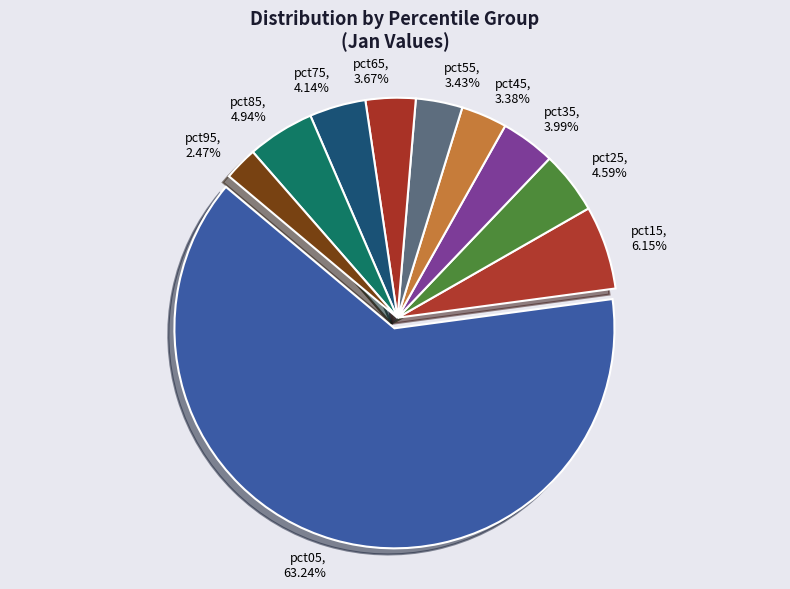

Which category has the biggest portion of the pie?

pct05